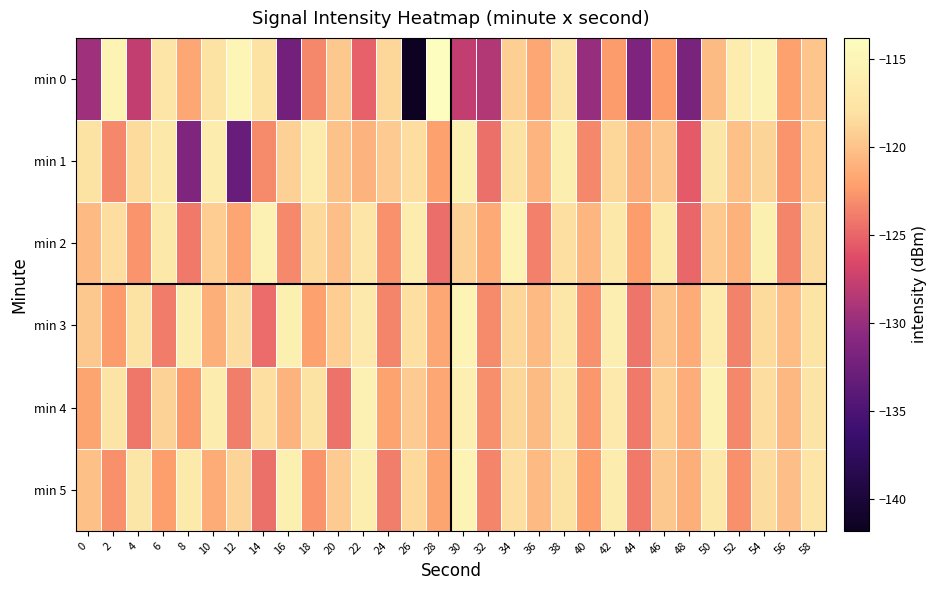

Rank the series by their maximum value, from highest to lowest.

min 0, min 2, min 5, min 3, min 4, min 1